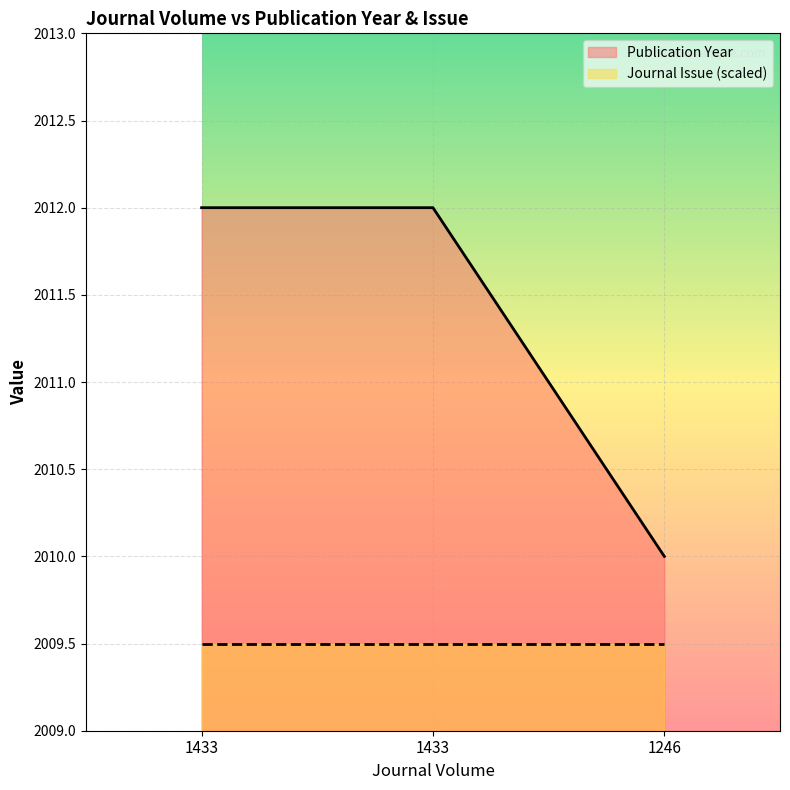

Does the chart display data point markers on the line(s)?

No